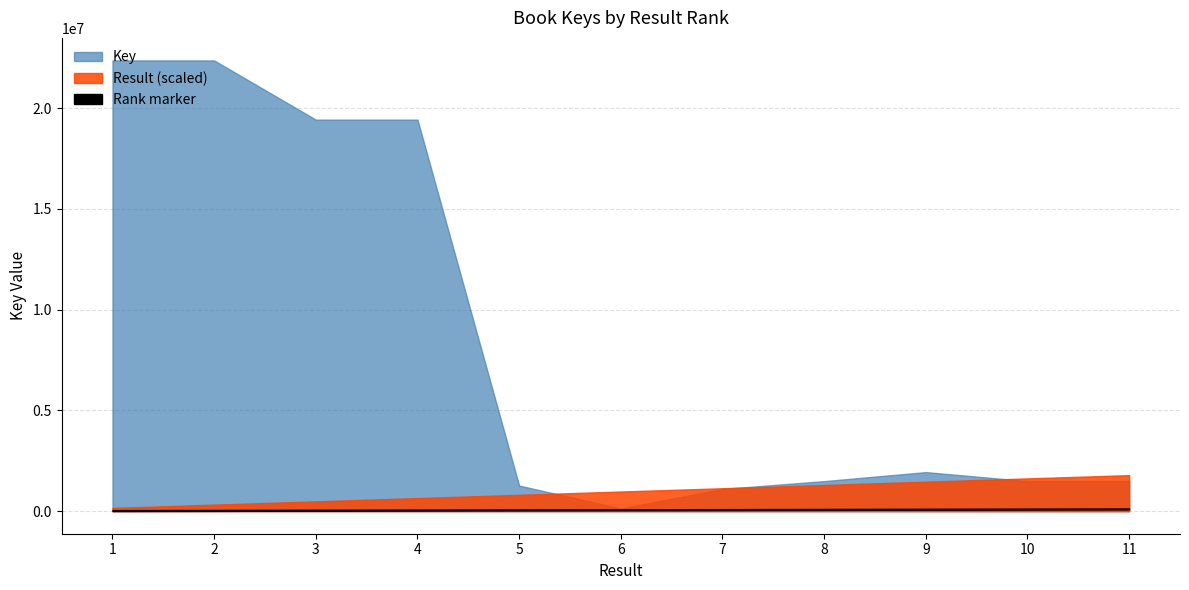

Which series changed the most between 1 and 2?

Key